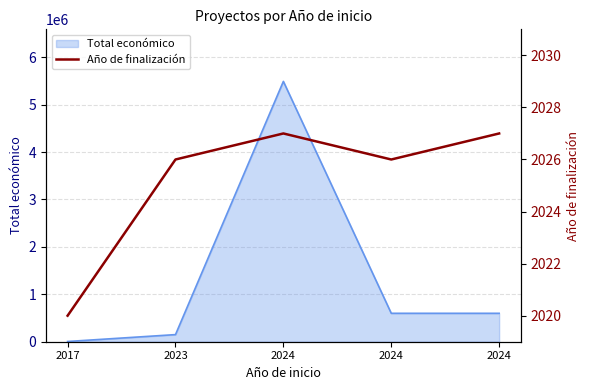

True or false: the data shows 2026 at 2024.

True